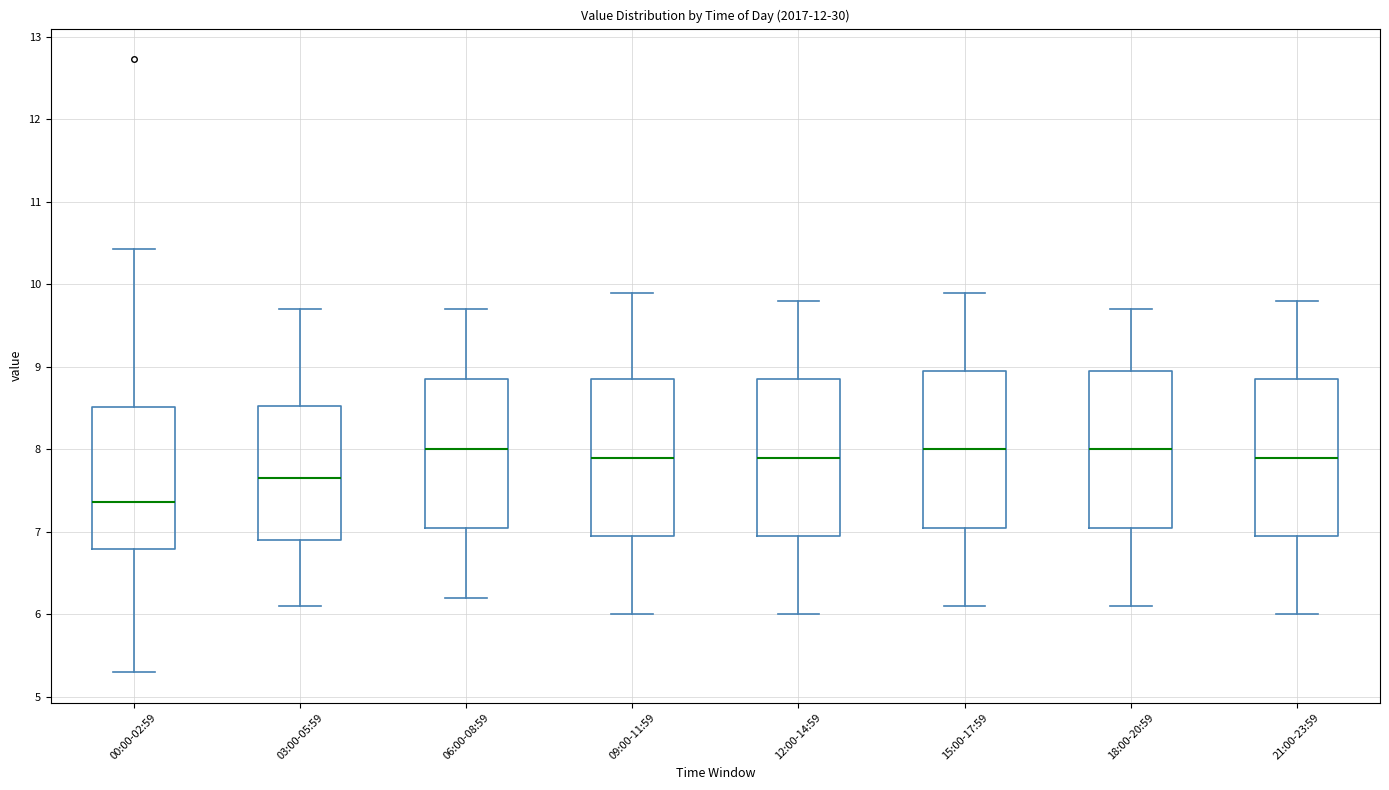

Which box's median line is the lowest?

00:00-02:59